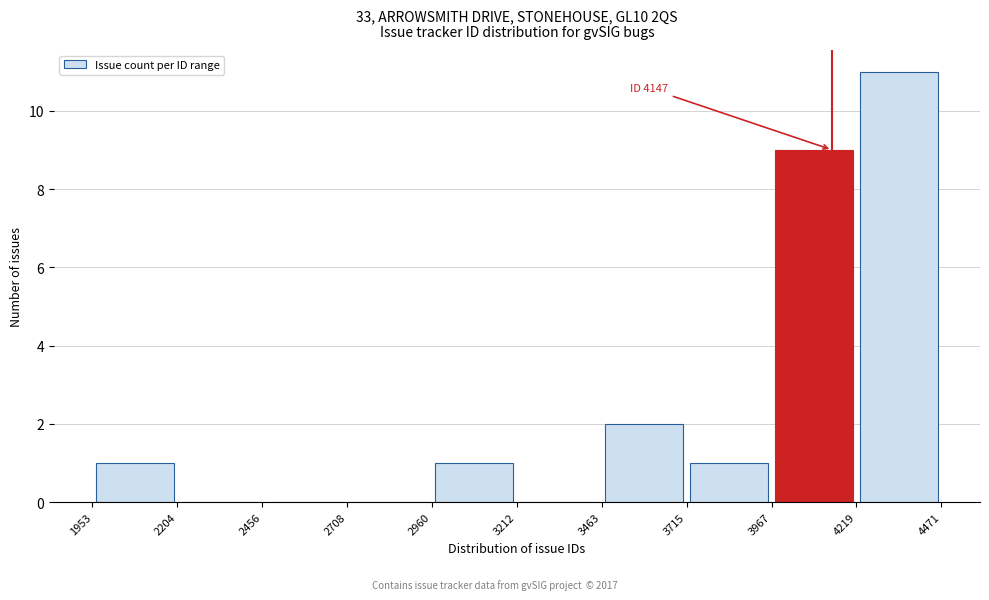

Over which range of the x-axis is the bar tallest?

4219 to 4471